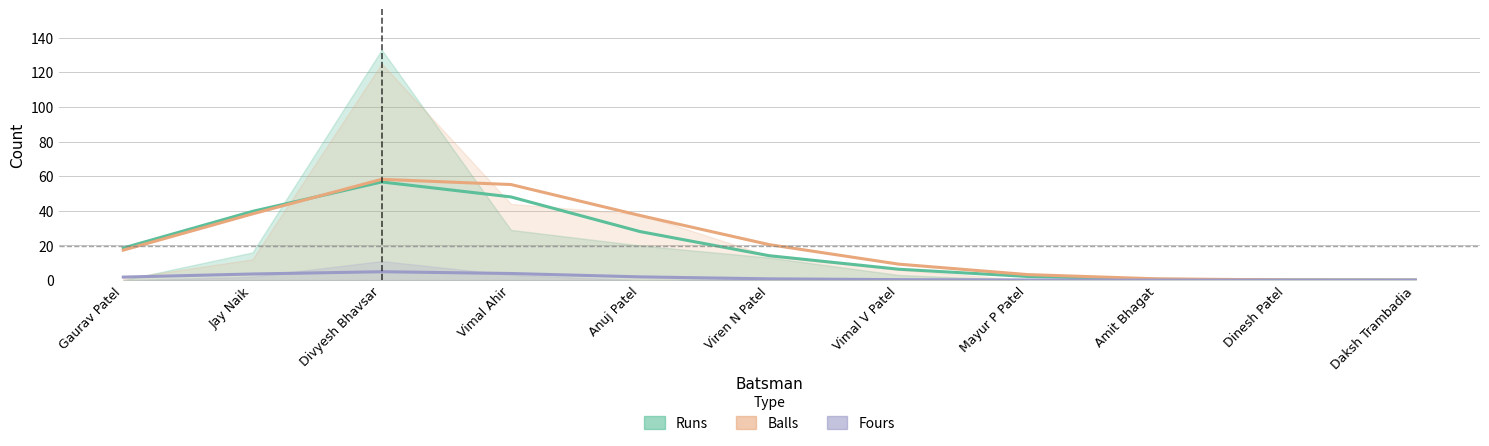

At which label does Runs first exceed 14?

Gaurav Patel